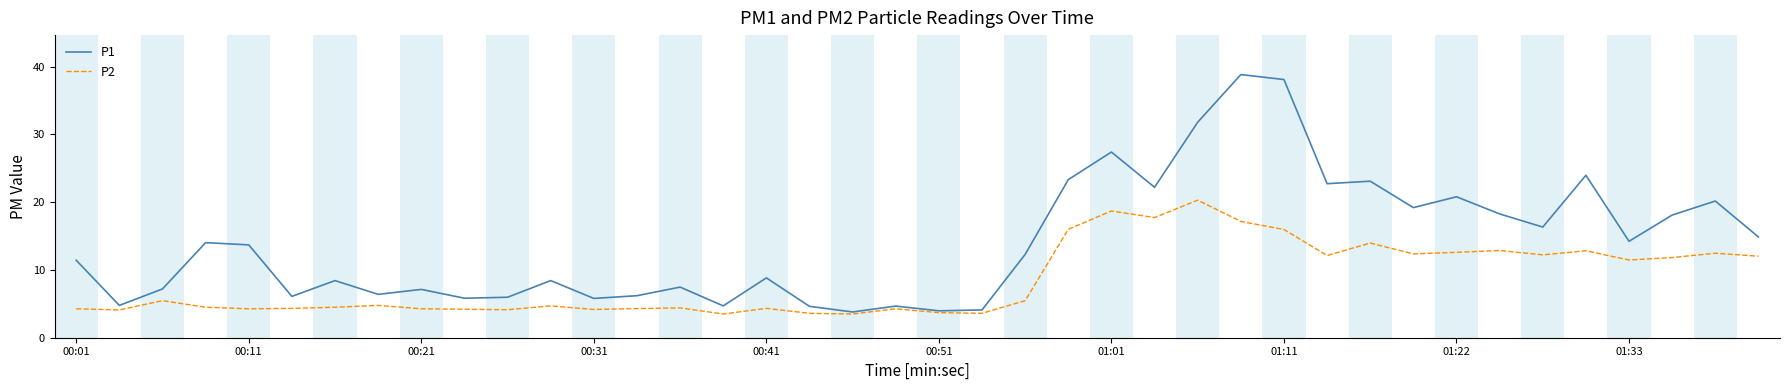

What is the difference between the maximum and minimum values in the P1 series?

35.0